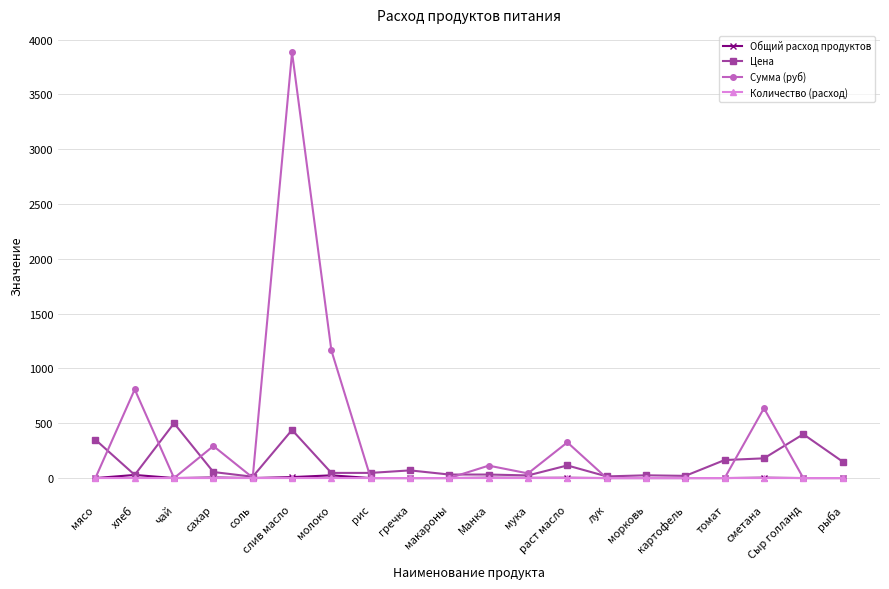

Between чай and мука, which series saw the biggest shift?

Цена